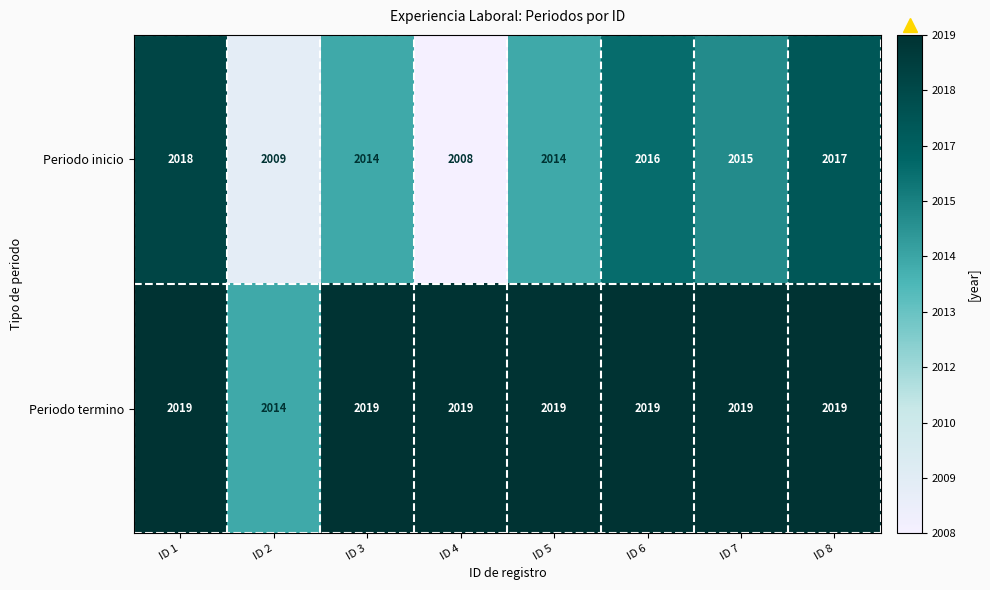

Is it true that Periodo termino equals 2019 at ID 3?

True